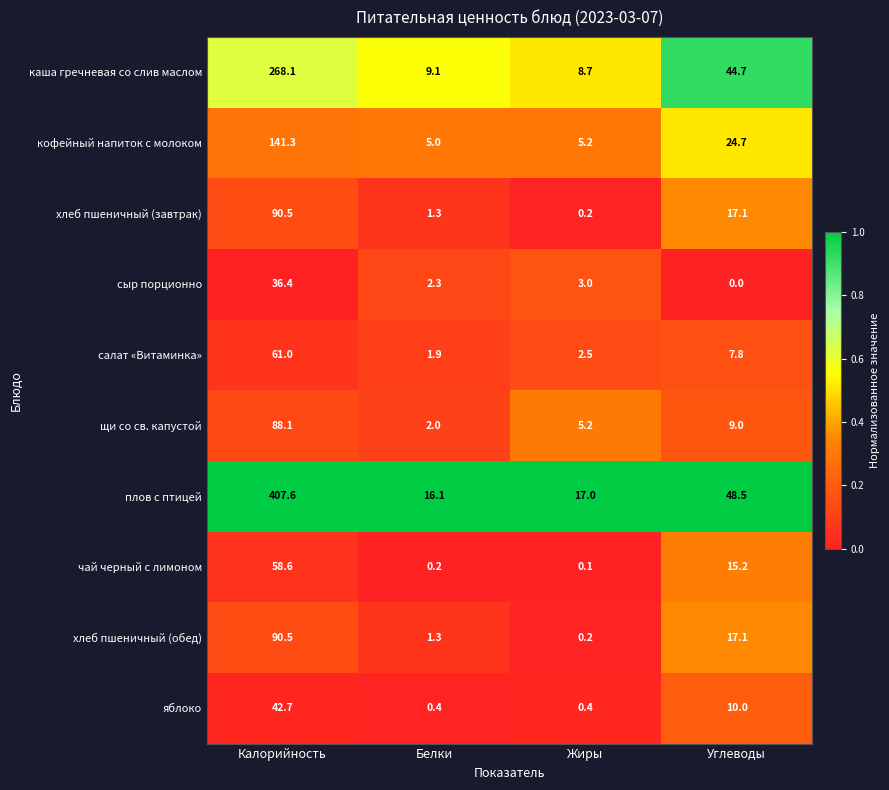

What is the maximum value shown in the chart?

407.6